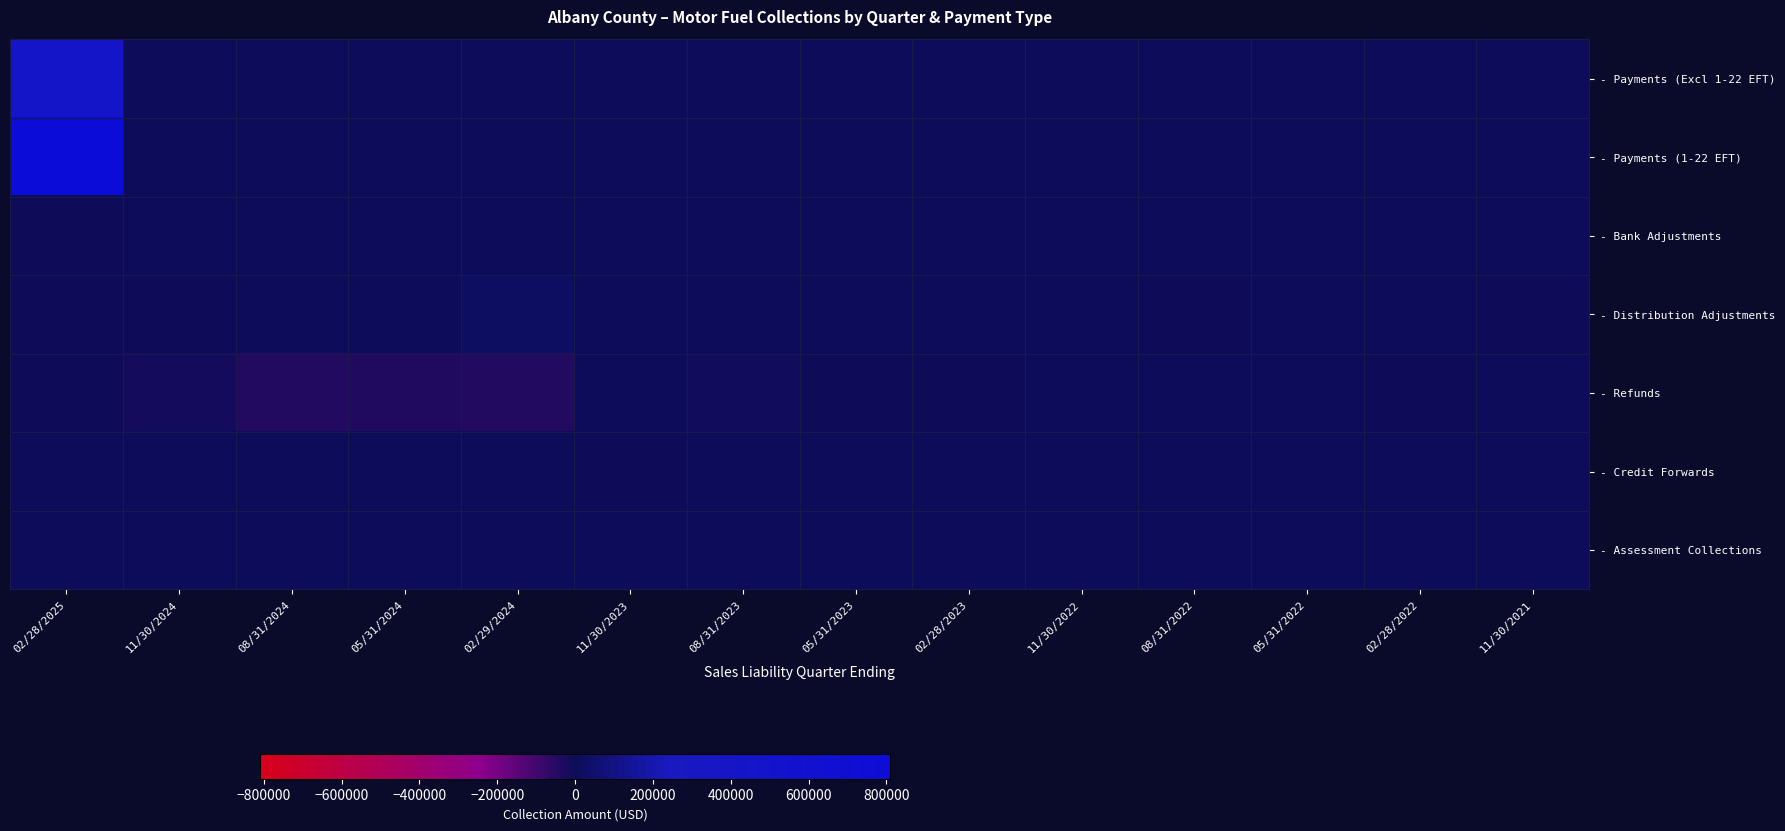

What is the total value across all series at 02/29/2024?

-19312.9